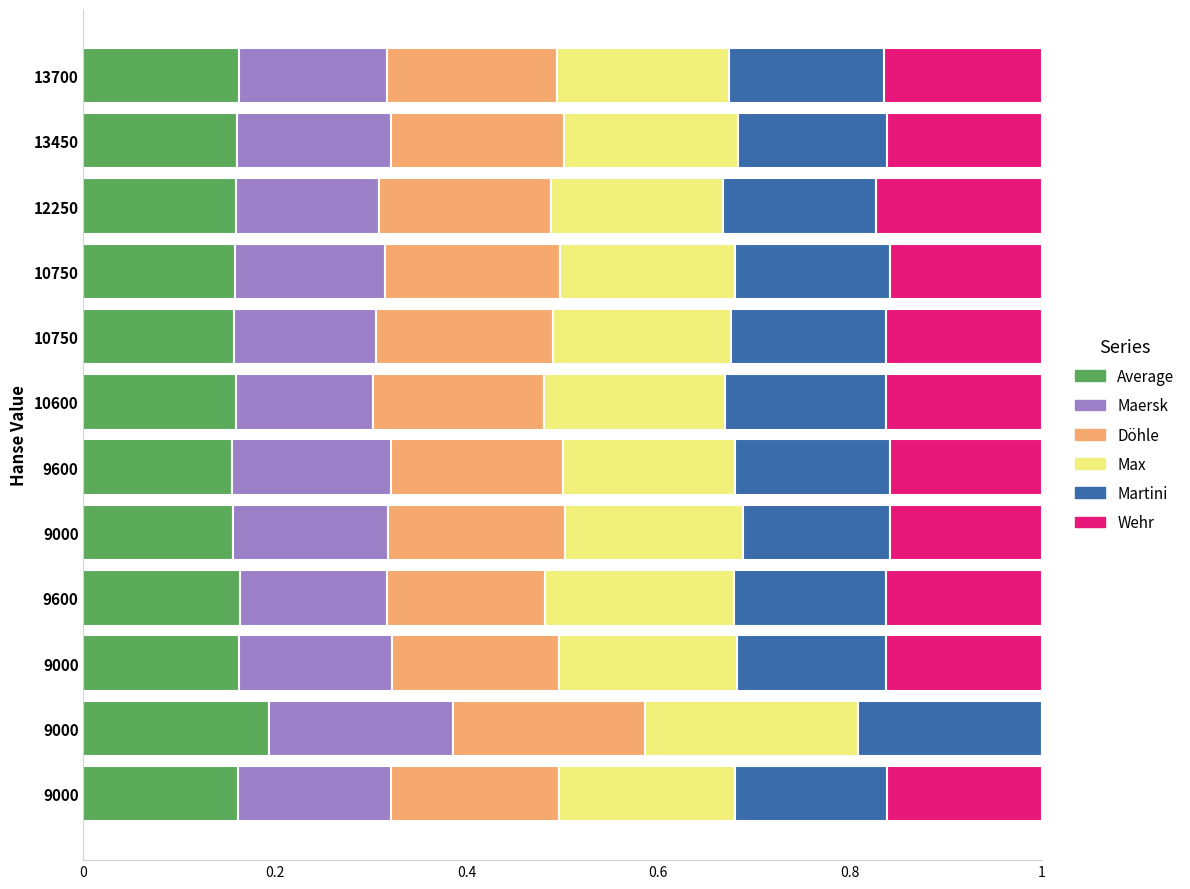

What is the average value of the Average series?

0.2